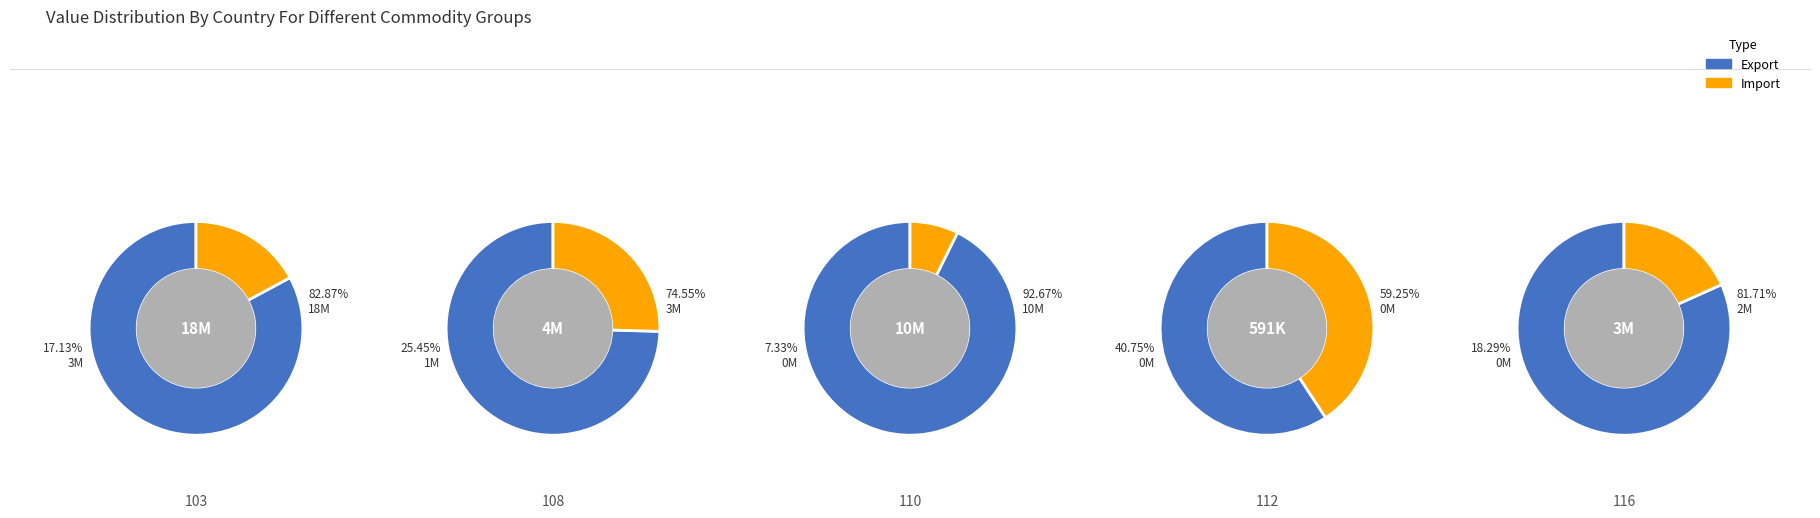

Does 2 account for over 50% of the chart?

No